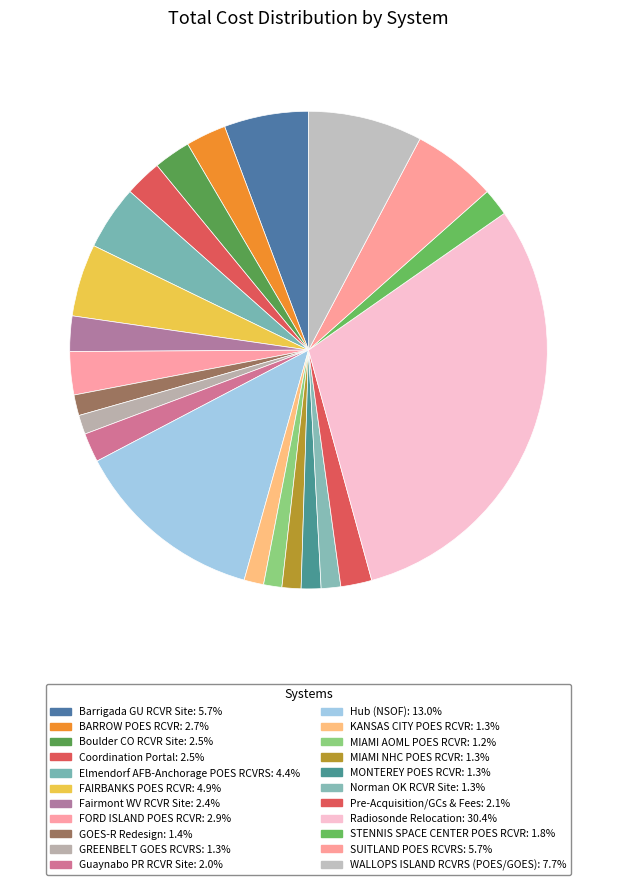

Count the number of slices in the pie.

22